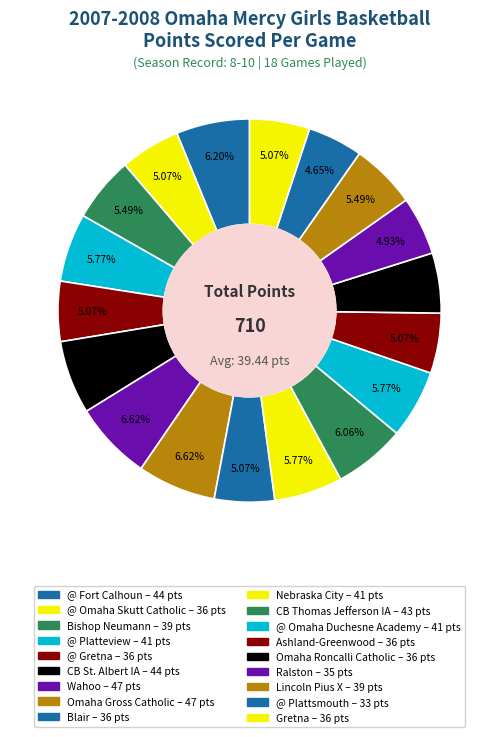

How many slices are in this pie chart?

18